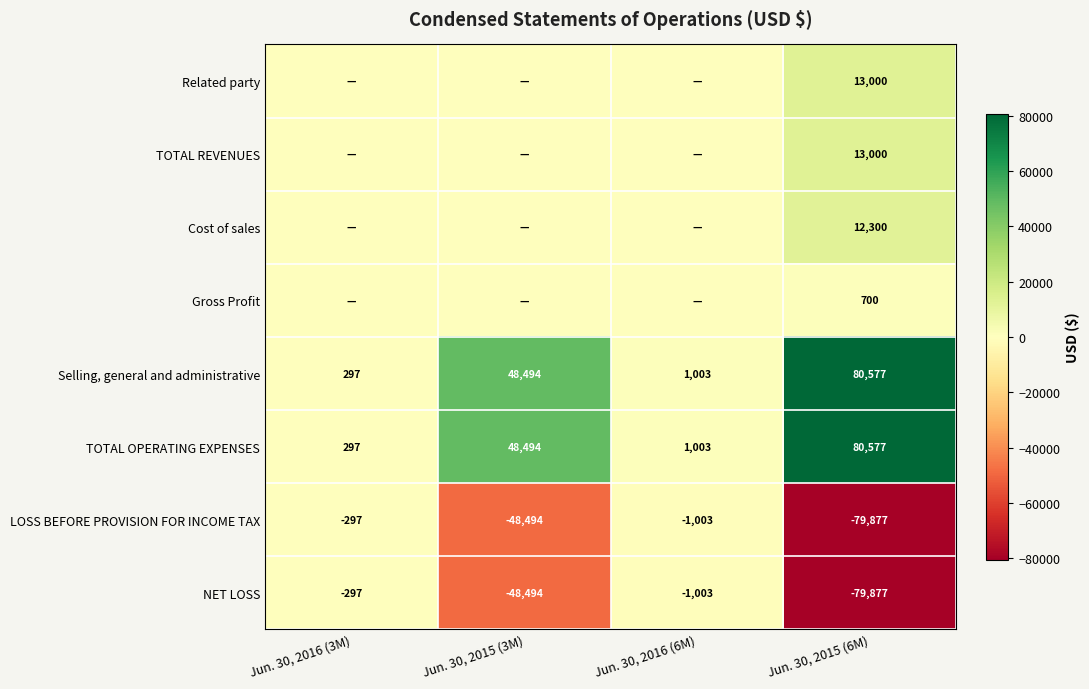

How many values in the NET LOSS series exceed -1003?

1